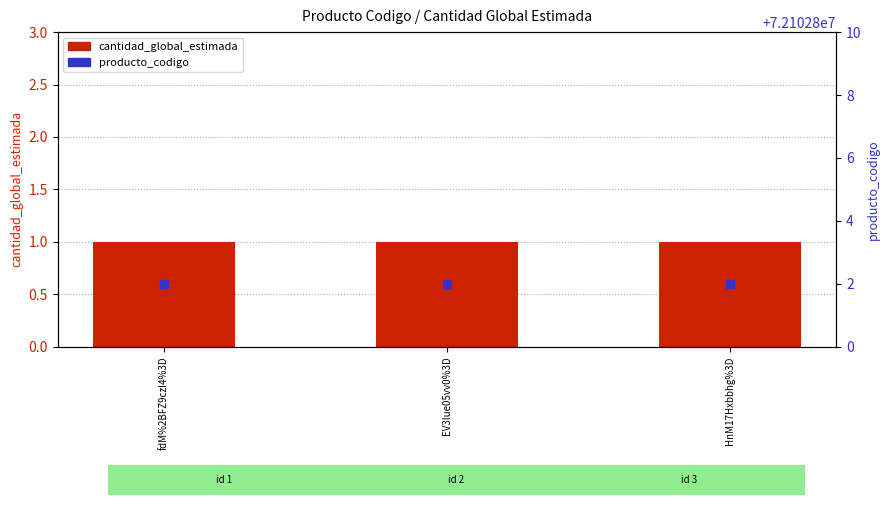

What are all the series names shown in the legend?

cantidad_global_estimada, producto_codigo